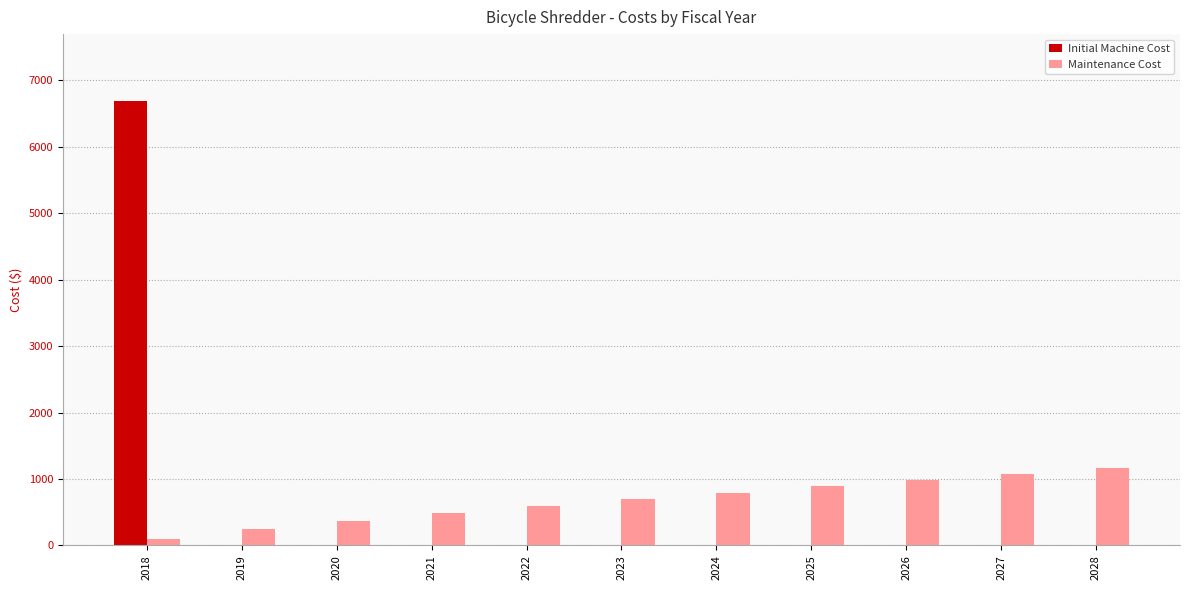

What is the sum of all Maintenance Cost values?

7395.0